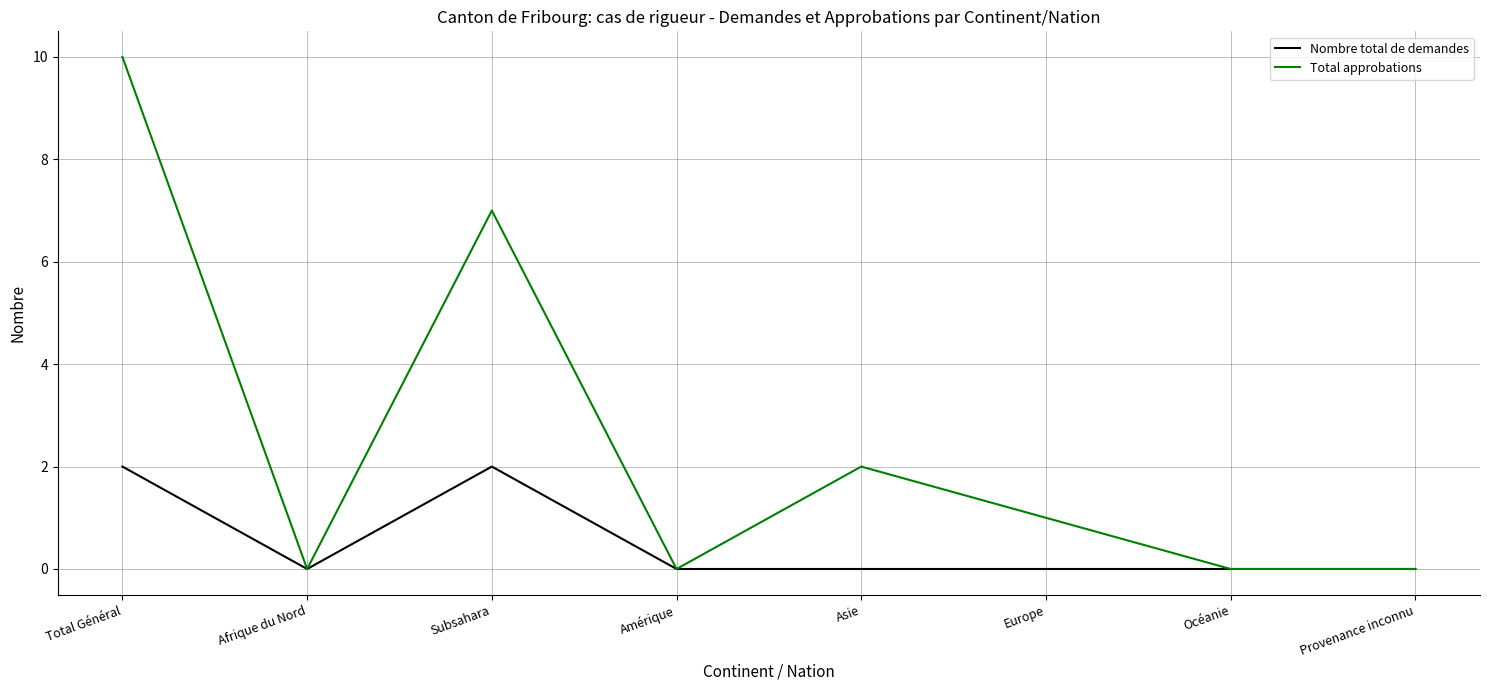

What is the difference between the second highest and second lowest values in the Nombre total de demandes series?

2